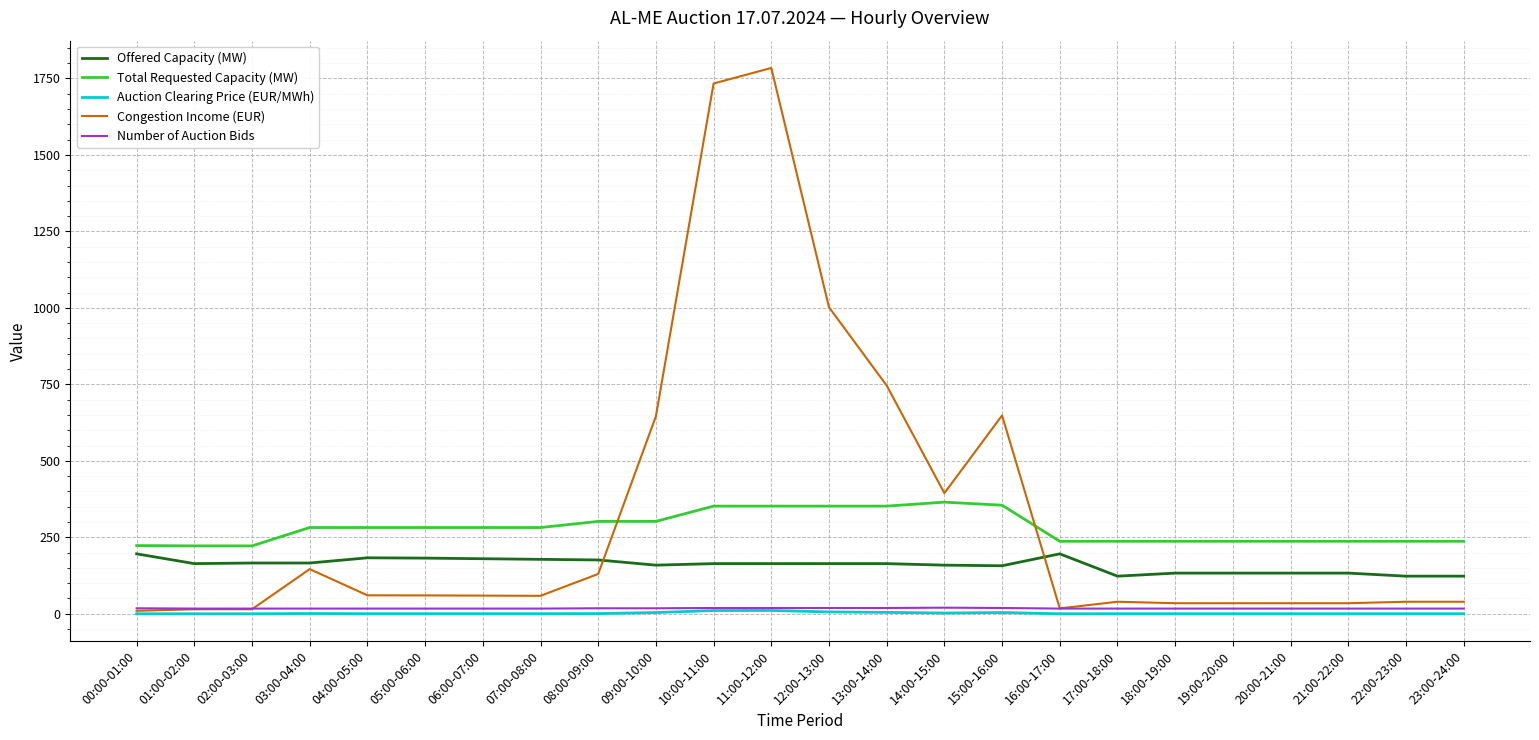

Is it true that Offered Capacity (MW) equals 123.0 at 22:00-23:00?

True